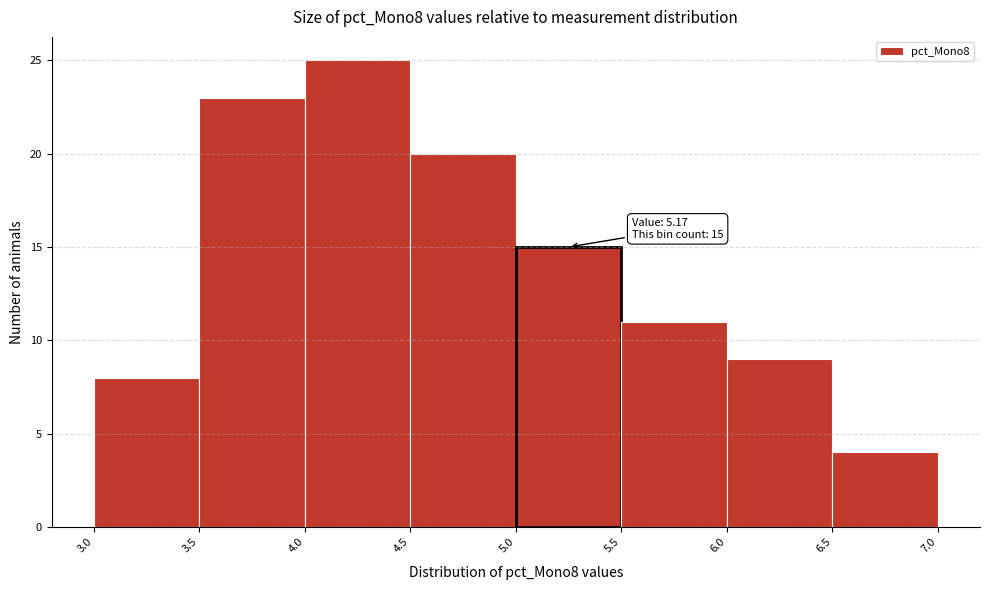

Over which range of the x-axis is the bar tallest?

4.0 to 4.5